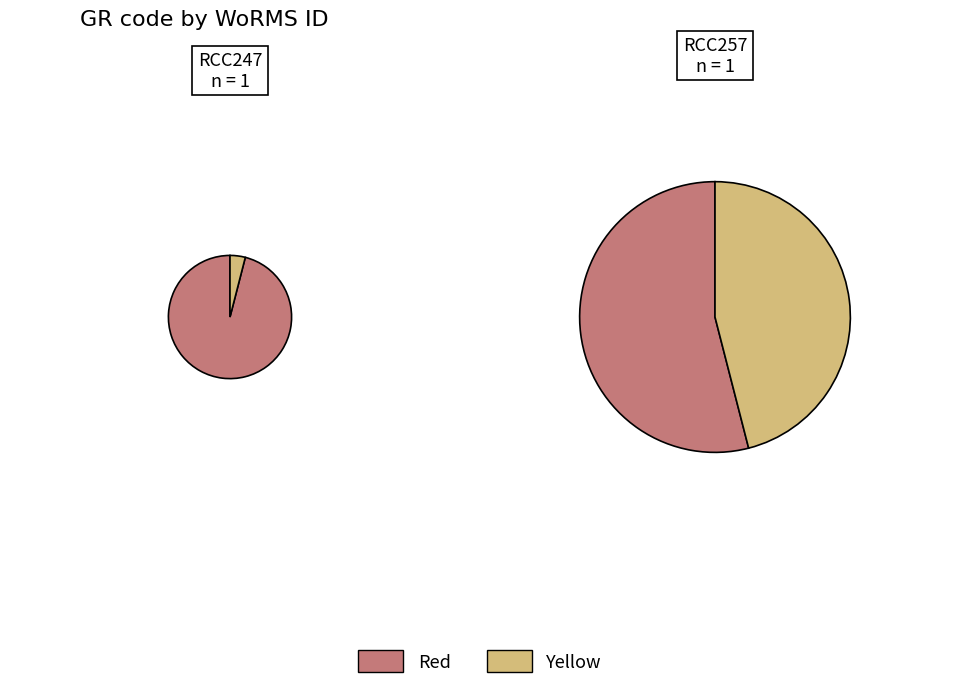

Rank the categories by value from highest to lowest.

RCC257, RCC247